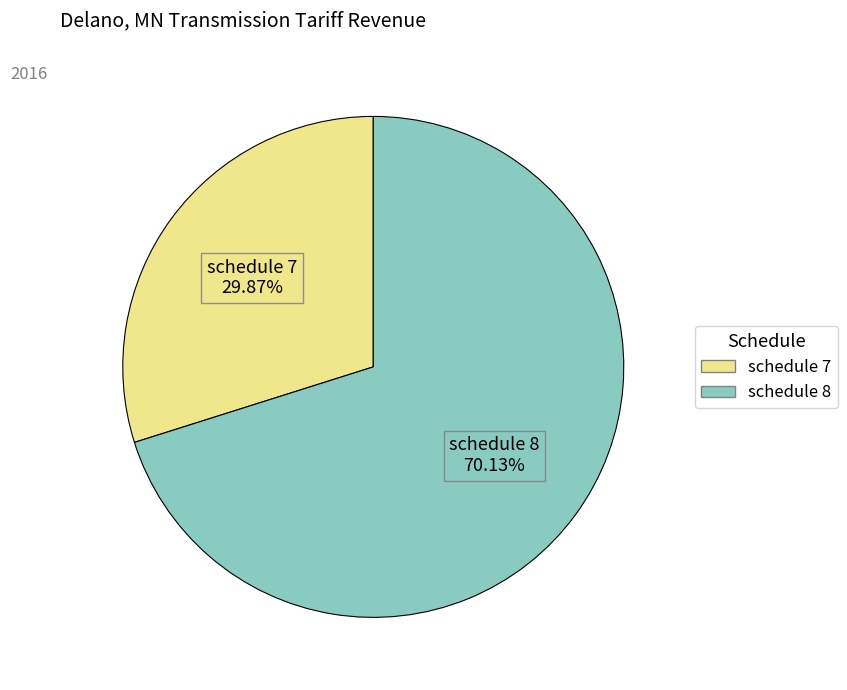

How many segments does this pie chart have?

2